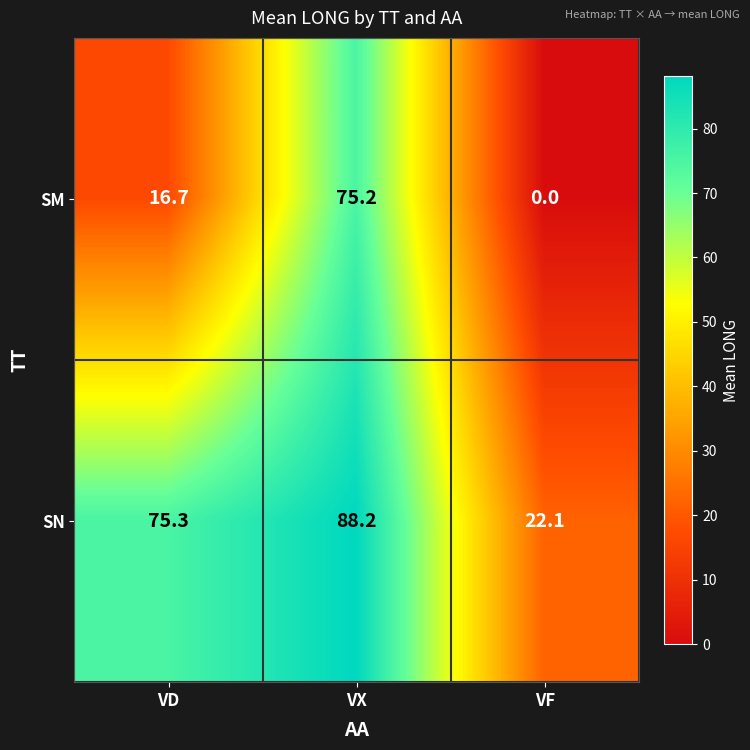

List the series in order of their peak value, lowest first.

SM, SN